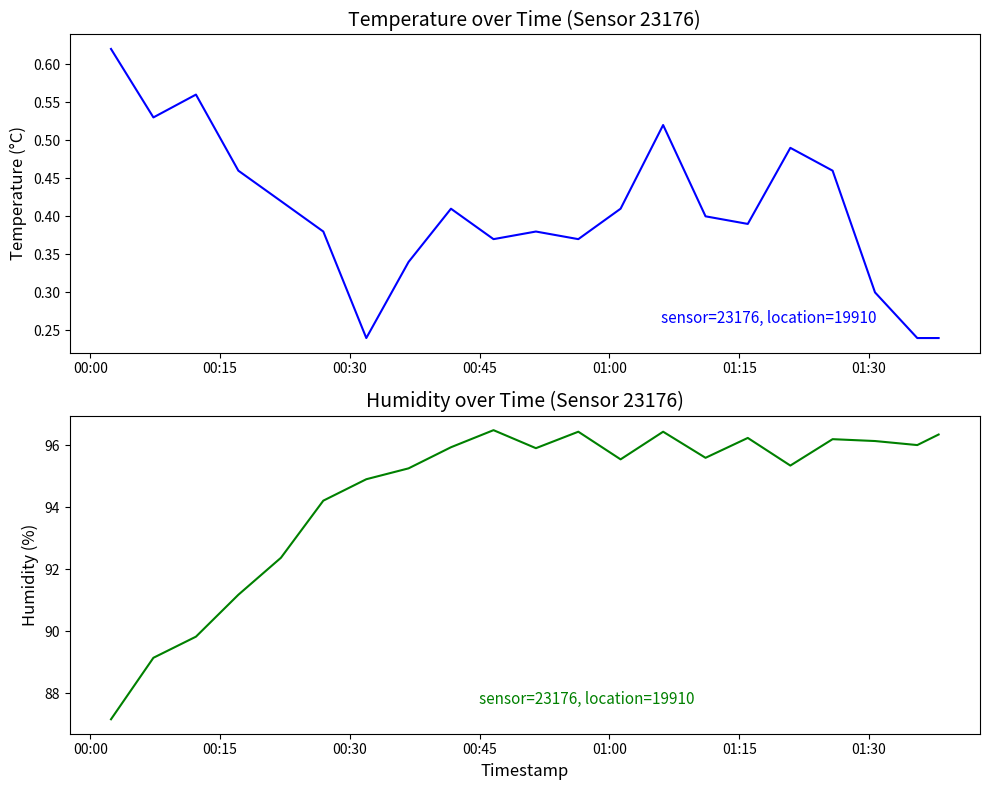

What is the minimum value shown in the chart?

0.2